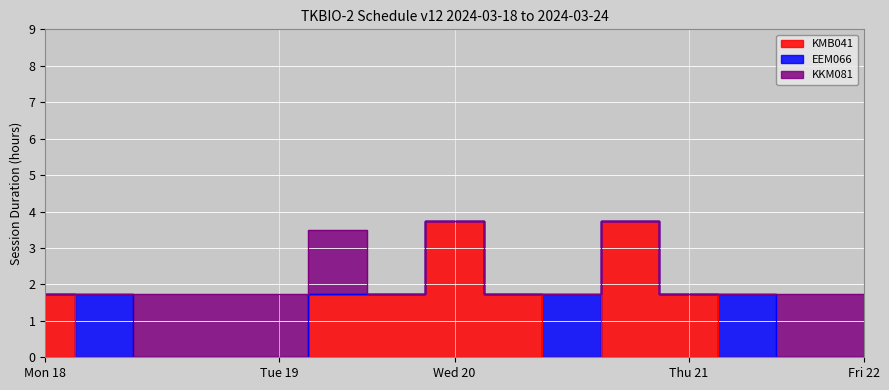

At which label does EEM066 reach its minimum?

2024-03-18 08:00